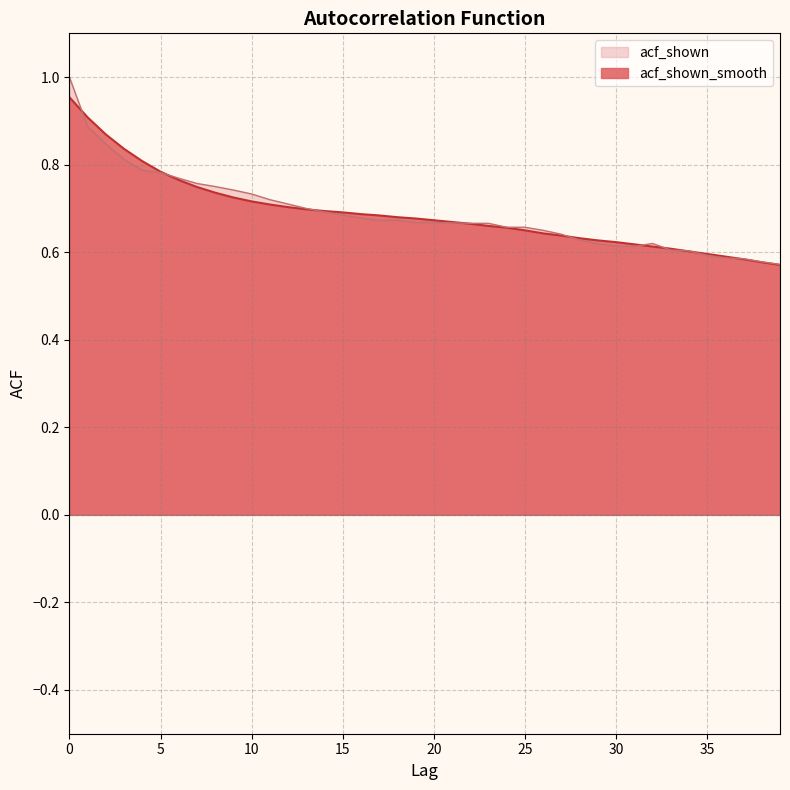

What is the minimum value for acf_shown_smooth?

0.6